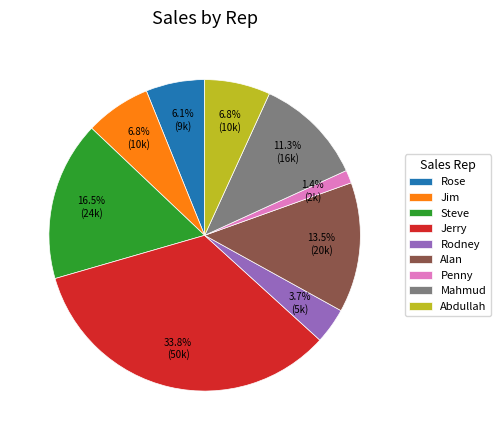

To the nearest percent, what is the difference between the largest and smallest slice percentages?

32%